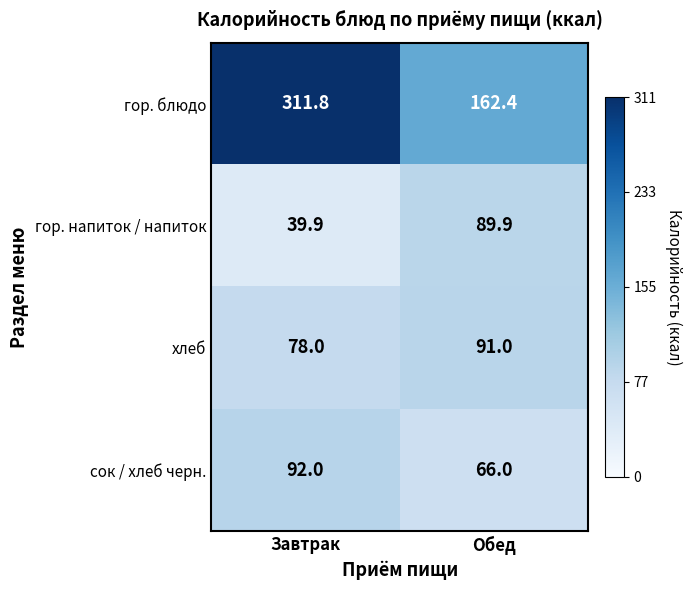

What value does the сок / хлеб черн. series have at Обед?

66.0